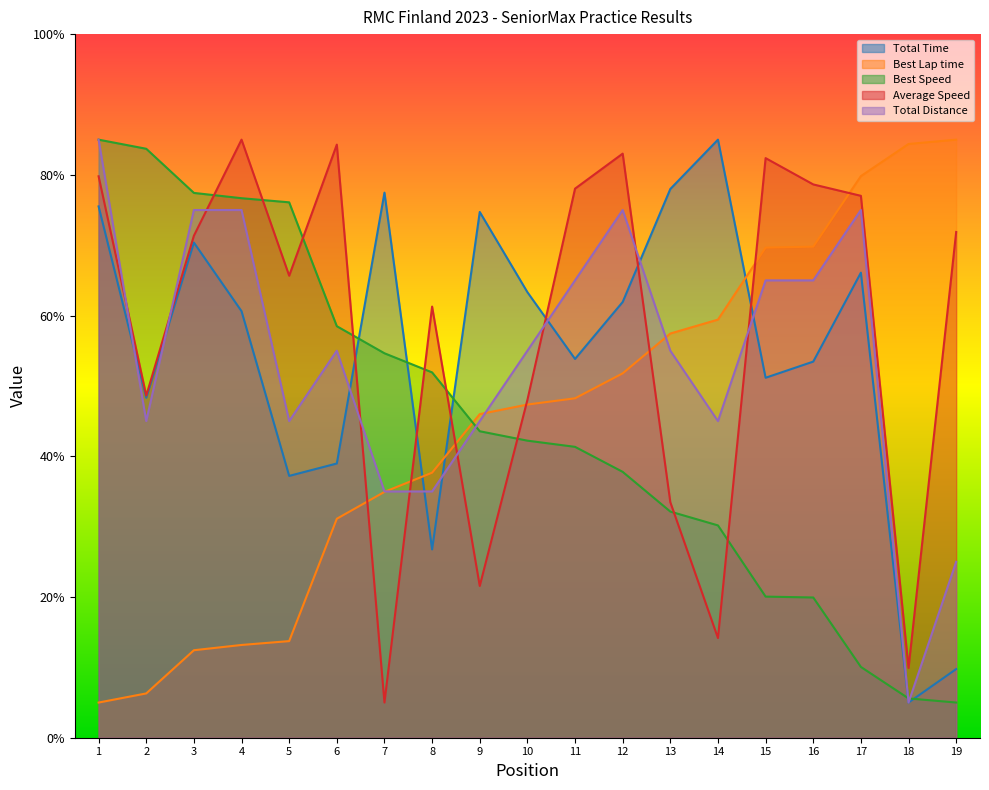

True or false: Best Lap time has a value of 46.0 at 9.

True